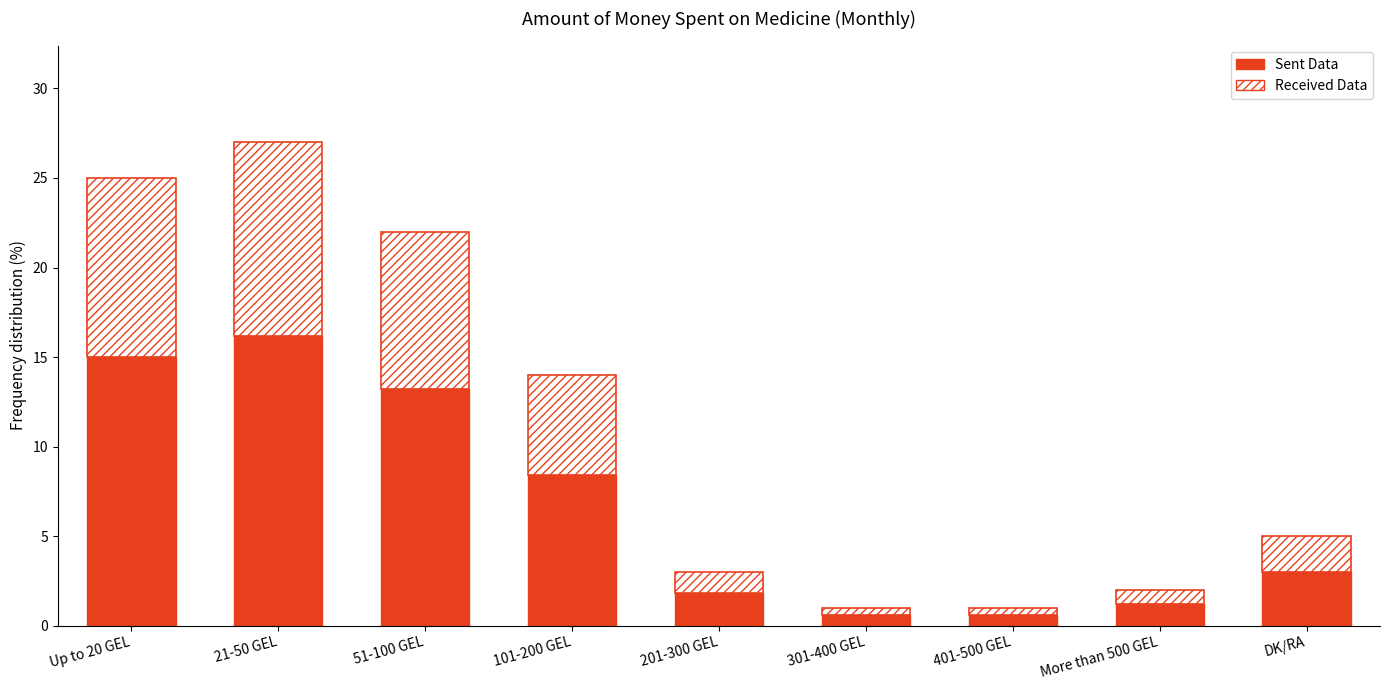

What are all the series names shown in the legend?

Sent Data, Received Data